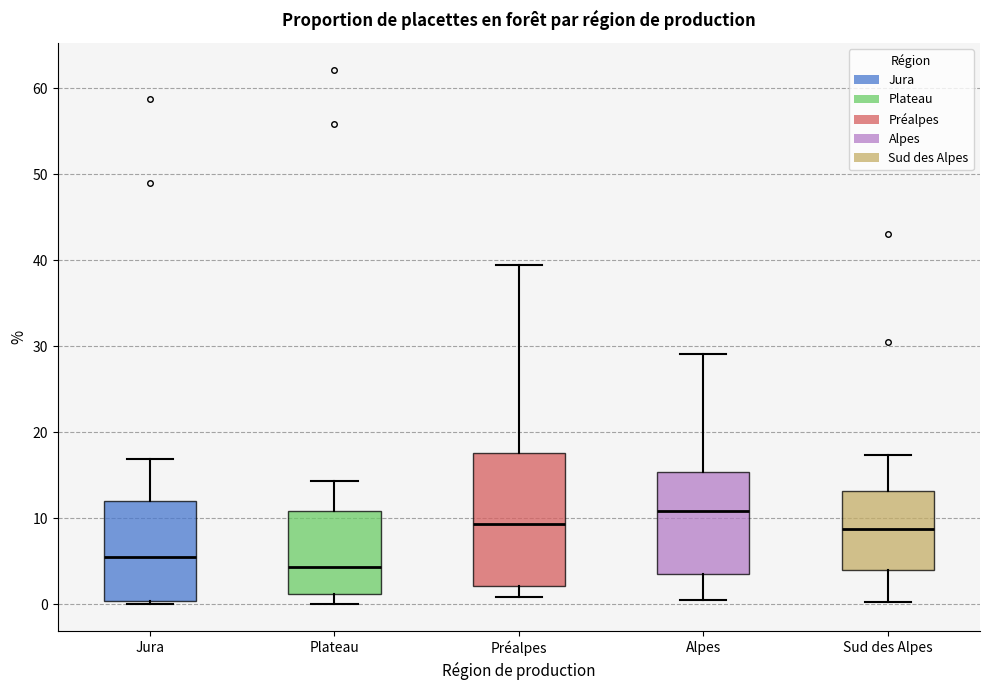

Reading left to right, read every box against the y-axis: the position of its median line, the range the box covers, and the ends of its whiskers. The values are not printed on the chart, so give them approximately, as read against the axis.

Jura: median 6, box 0 to 12, whiskers 0 (just below the box's lower edge) to 17
Plateau: median 4, box 1 to 11, whiskers 0 to 14
Préalpes: median 9, box 2 to 18, whiskers 1 to 40
Alpes: median 11, box 3 to 15, whiskers 1 to 29
Sud des Alpes: median 9, box 4 to 13, whiskers 0 to 17